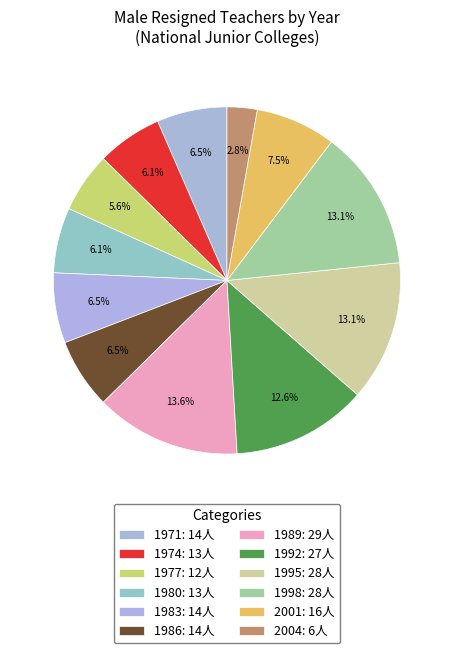

The 1980 slice represents 1% of the pie. True or false?

False